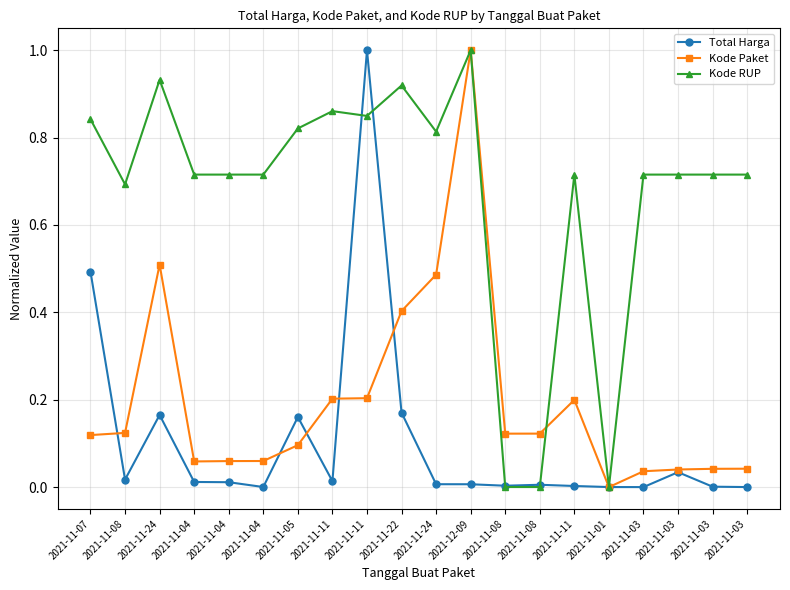

The value of Kode RUP at 2021-11-22 is 0.4. True or false?

False